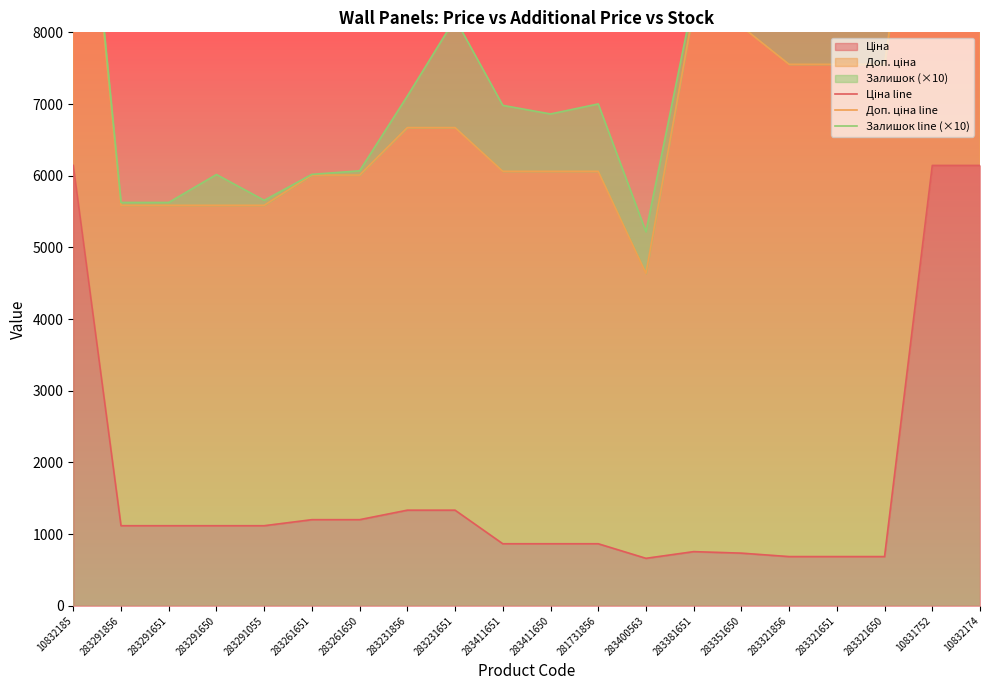

What is the value of the Залишок line (×10) point at the 17th from the left?

9833.6